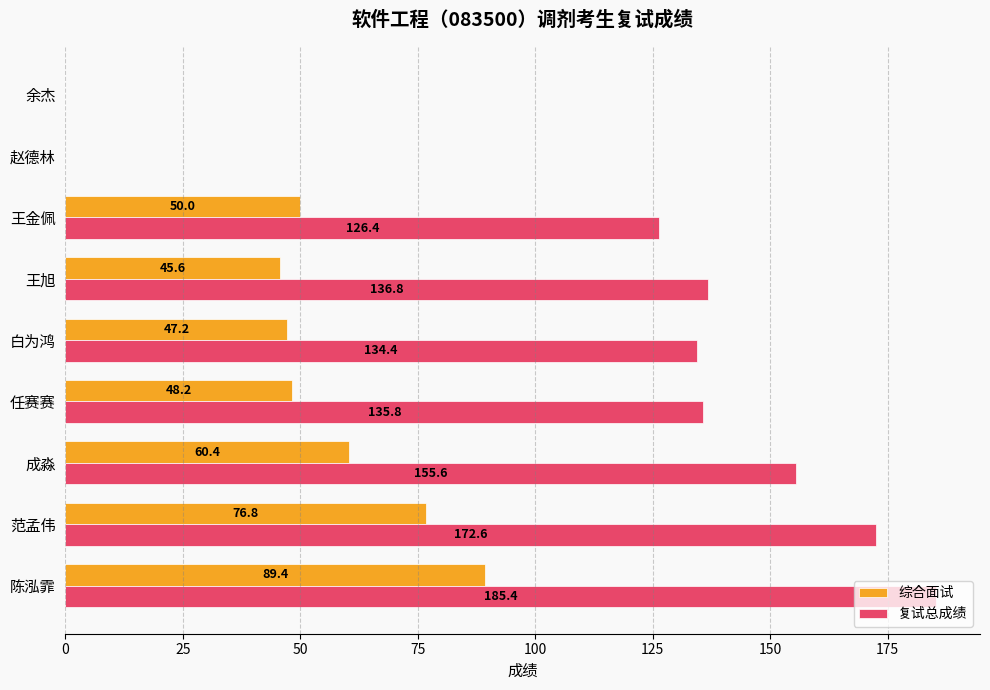

Which series changed the most between 陈泓霏 and 白为鸿?

复试总成绩